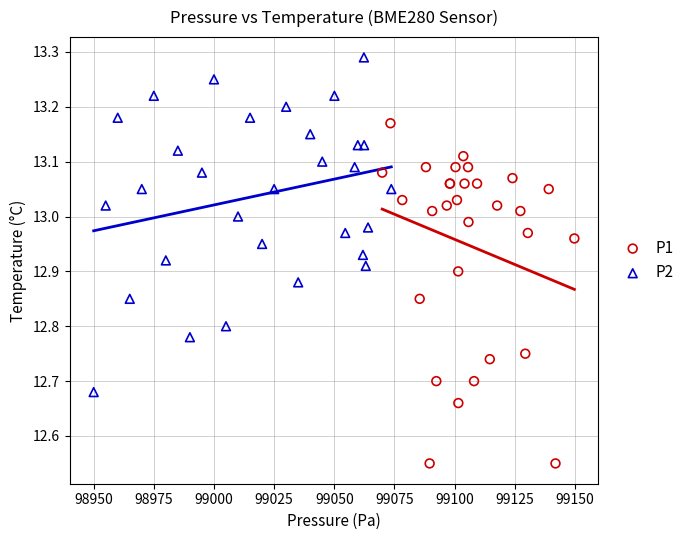

Which series contains the highest Y value?

P2